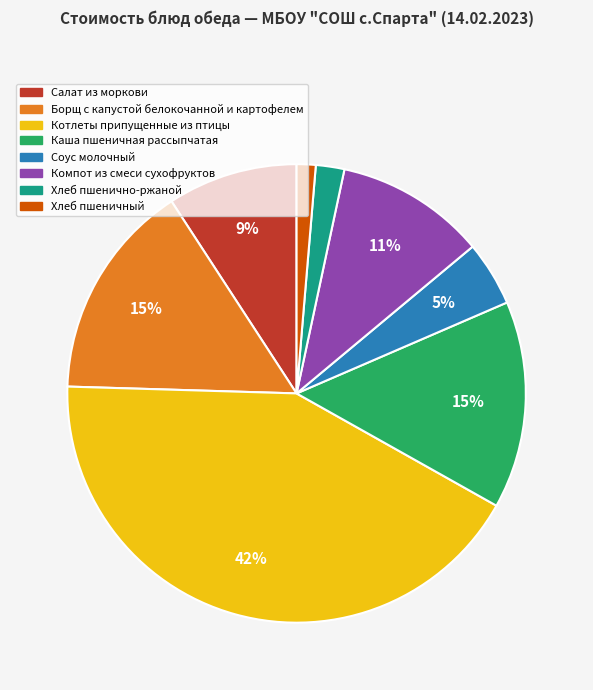

How many slices are in this pie chart?

8